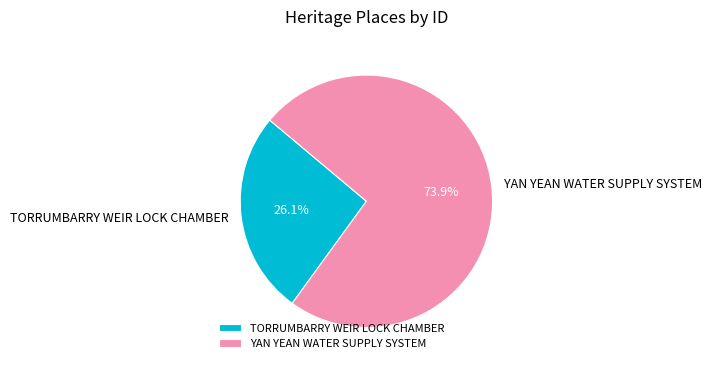

To the nearest percent, what portion does YAN YEAN WATER SUPPLY SYSTEM represent?

74%